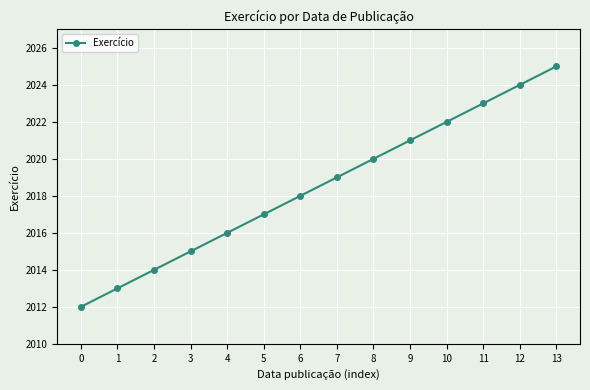

True or false: the data has more than 0 interior local peaks.

False